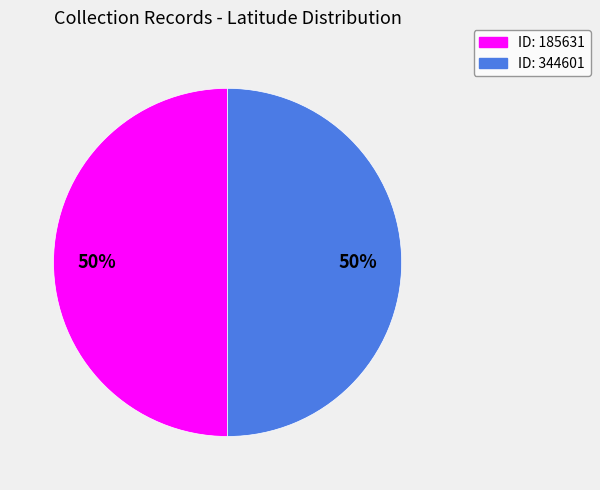

To the nearest percent, what is the average slice percentage?

50%